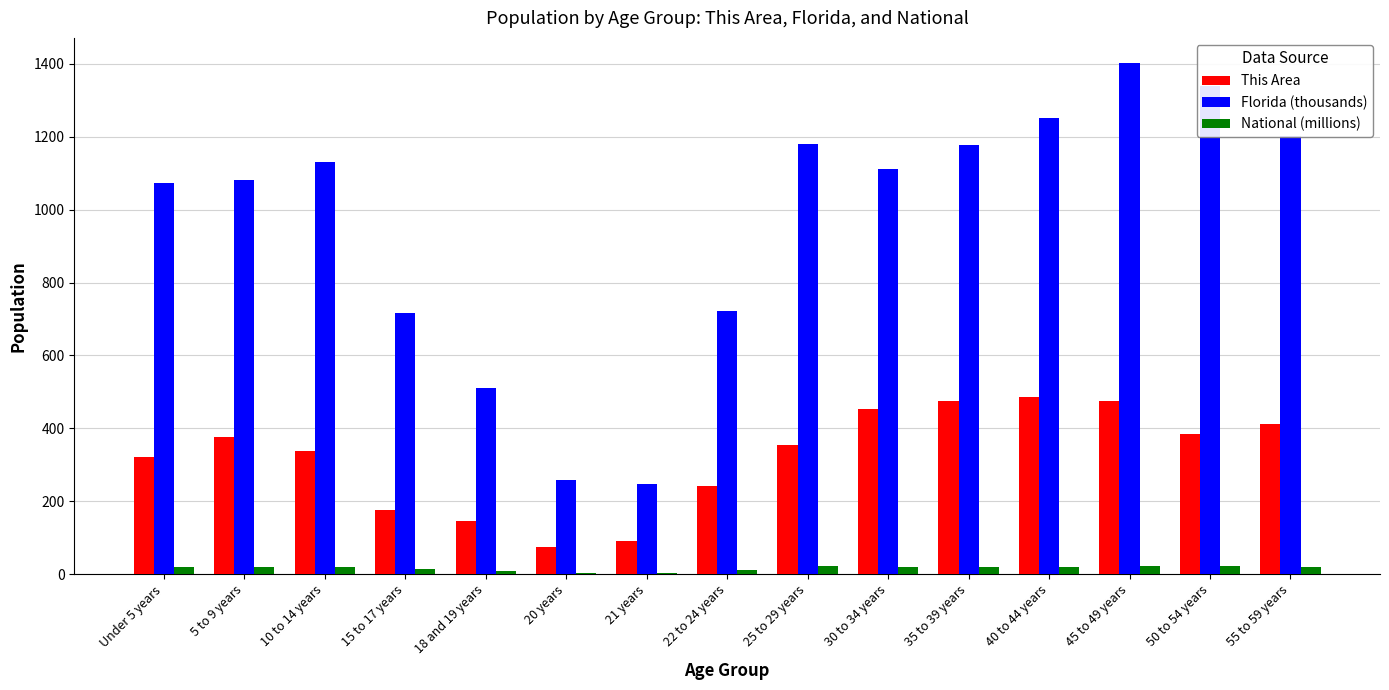

How many data points does each series have?

15